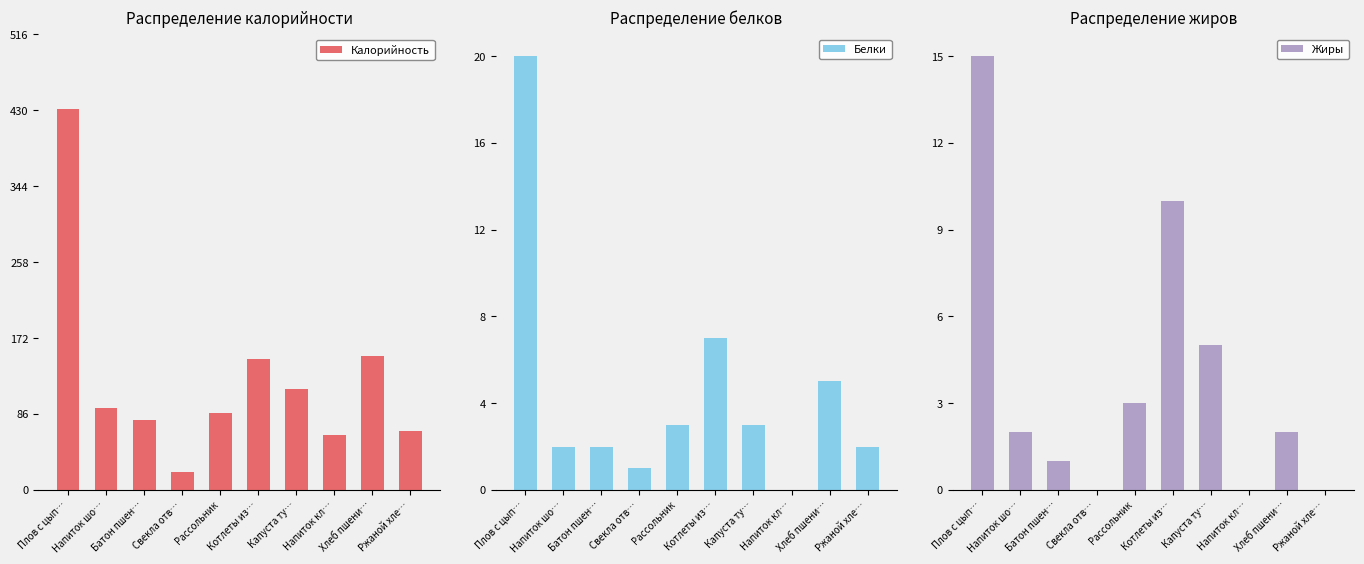

What is the label of the 2nd bar from the right?

Хлеб пшени…